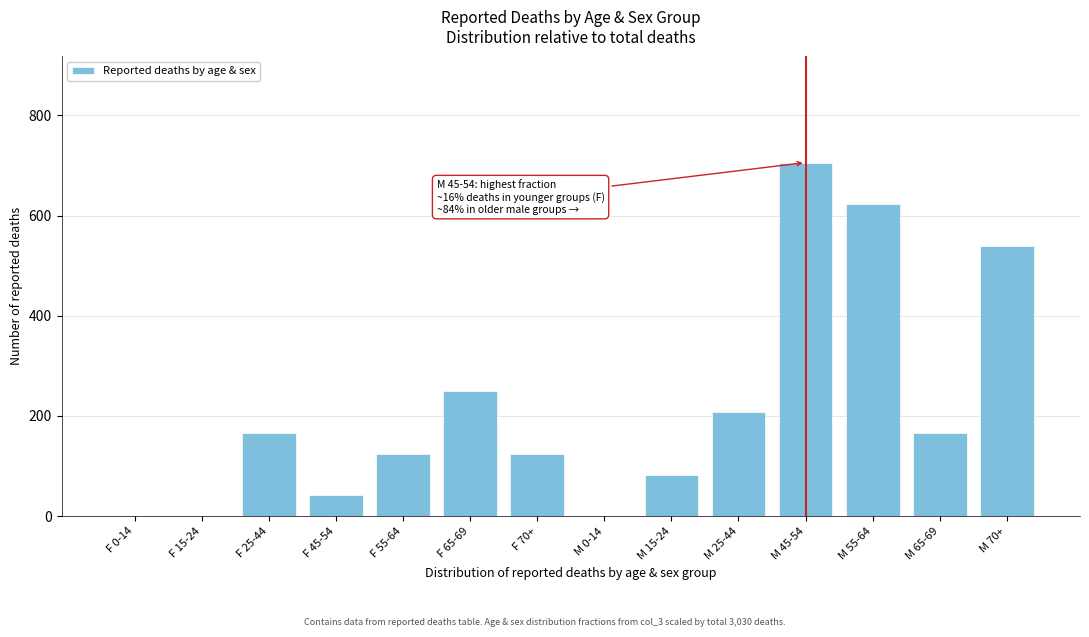

Reading left to right, what are all the values shown in this chart?

F 0-14=0.0	F 15-24=0.0	F 25-44=166.0	F 45-54=41.5	F 55-64=124.5	F 65-69=249.0	F 70+=124.5	M 0-14=0.0	M 15-24=83.0	M 25-44=207.5	M 45-54=705.6	M 55-64=622.6	M 65-69=166.0	M 70+=539.6